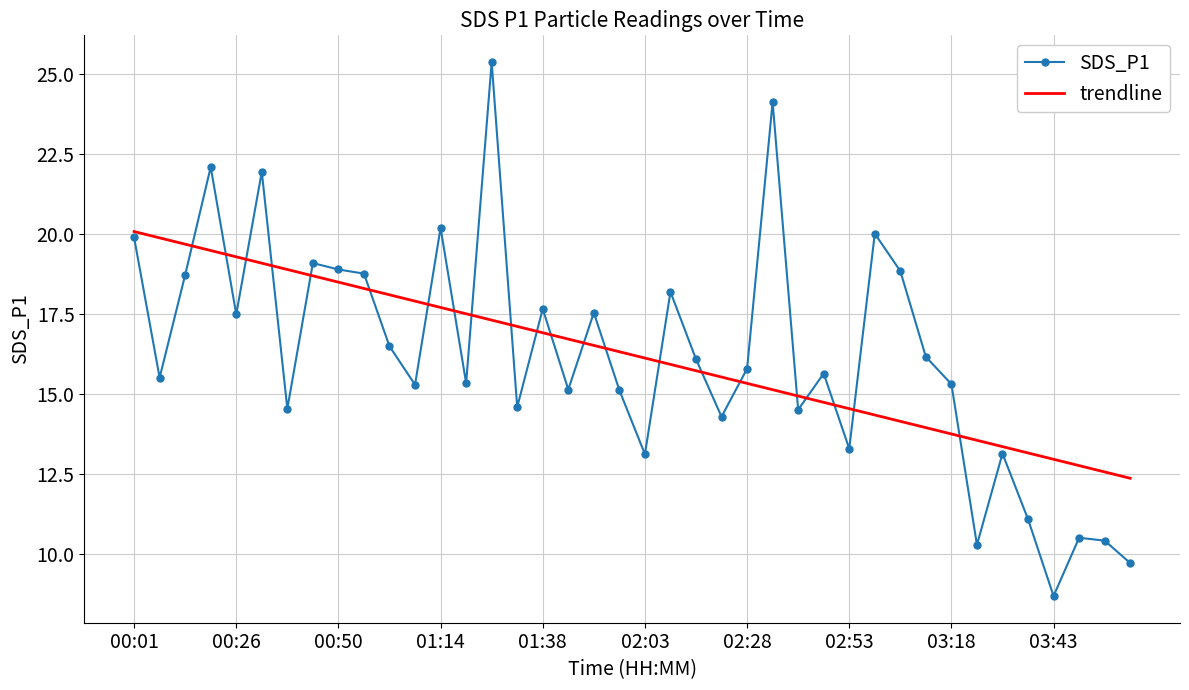

Which series has the largest range (max minus min)?

SDS_P1